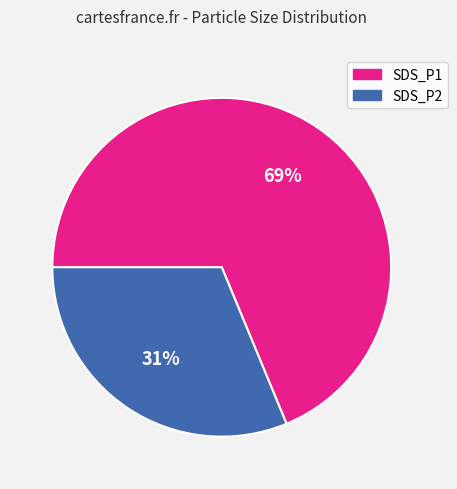

Which has a higher value, SDS_P2 or SDS_P1?

SDS_P1